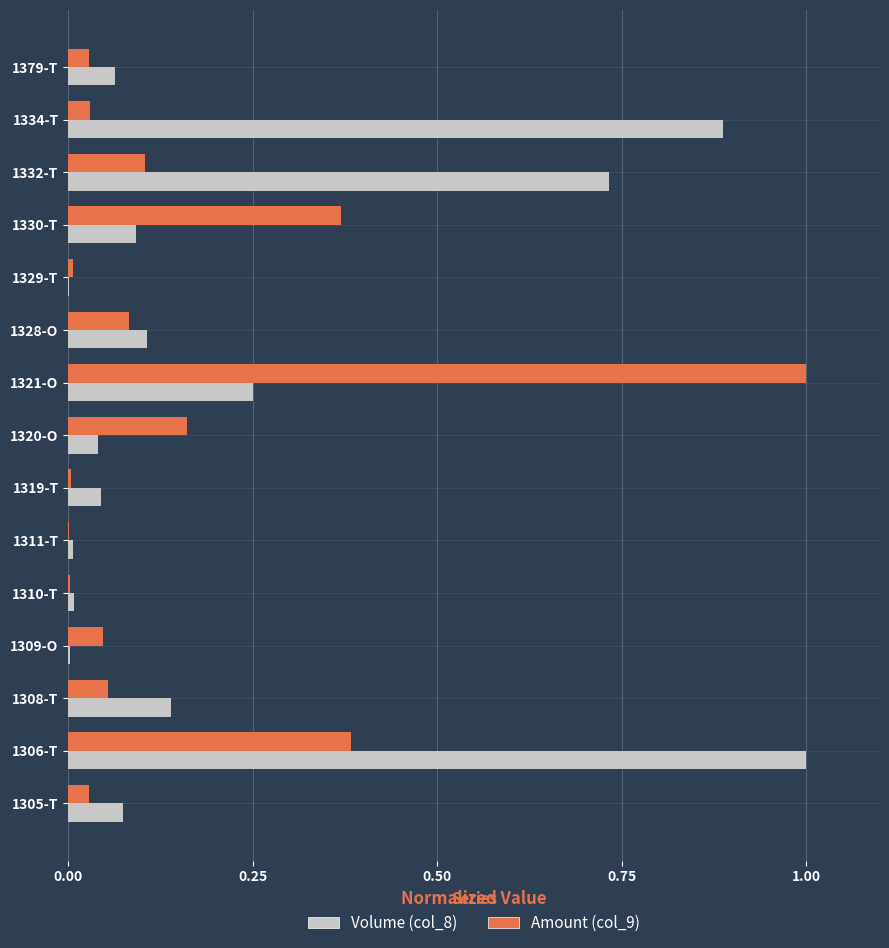

What is the greatest value displayed?

1.0